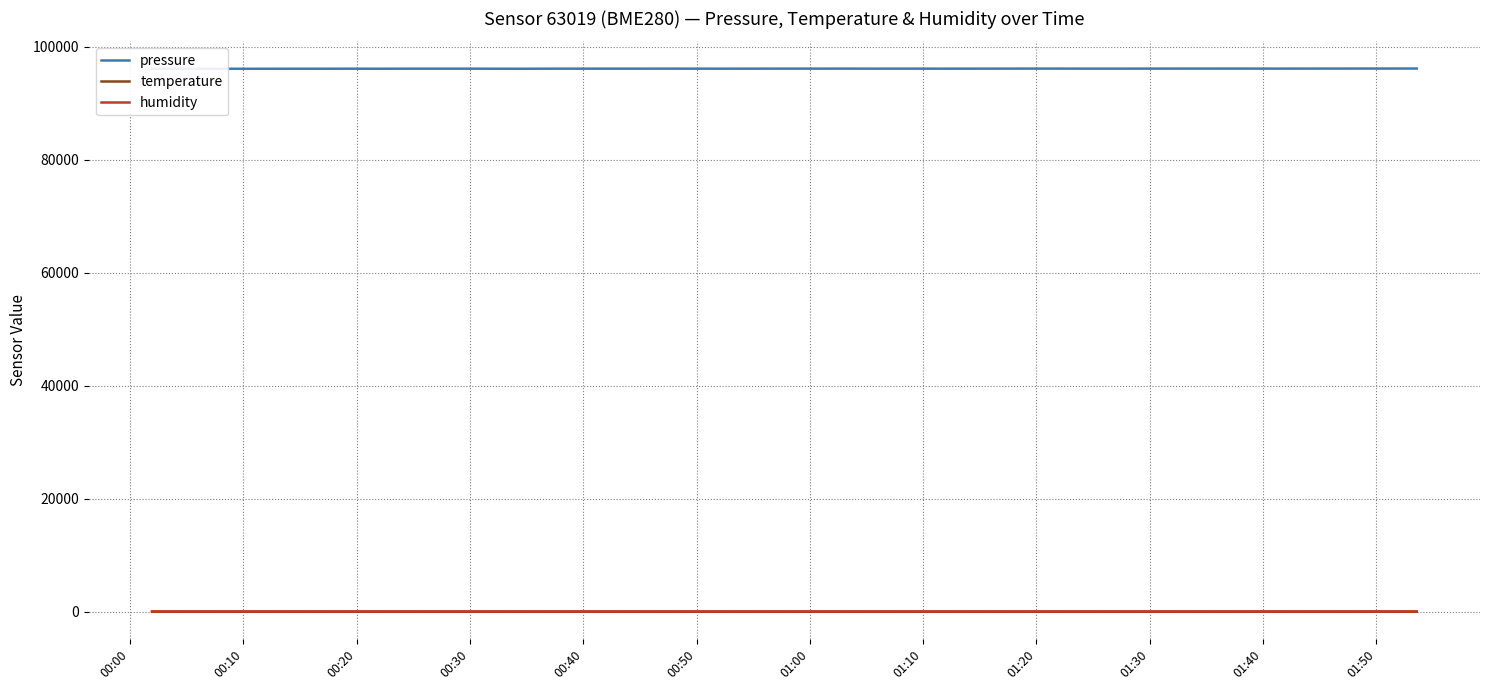

What are all the series names shown in the legend?

pressure, temperature, humidity